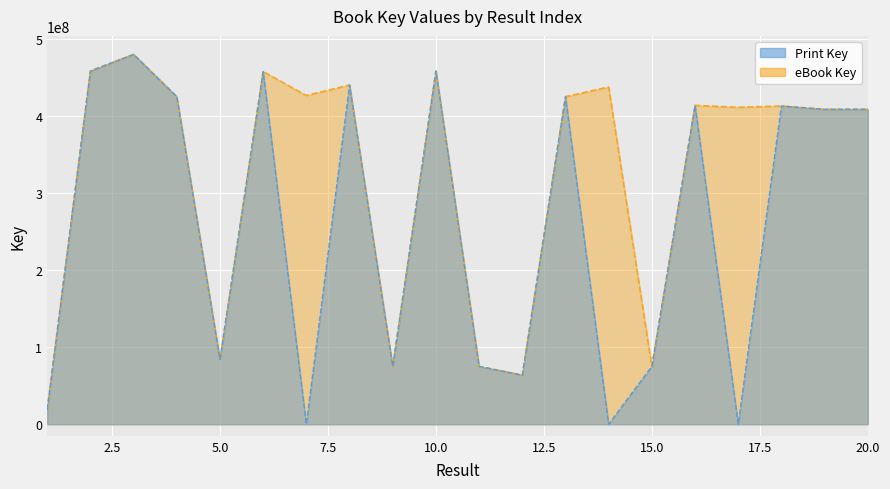

True or false: Print Key and eBook Key cross at least once.

False